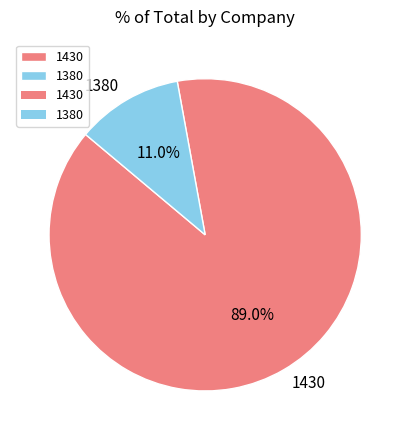

Rank the categories by value from highest to lowest.

1430, 1380